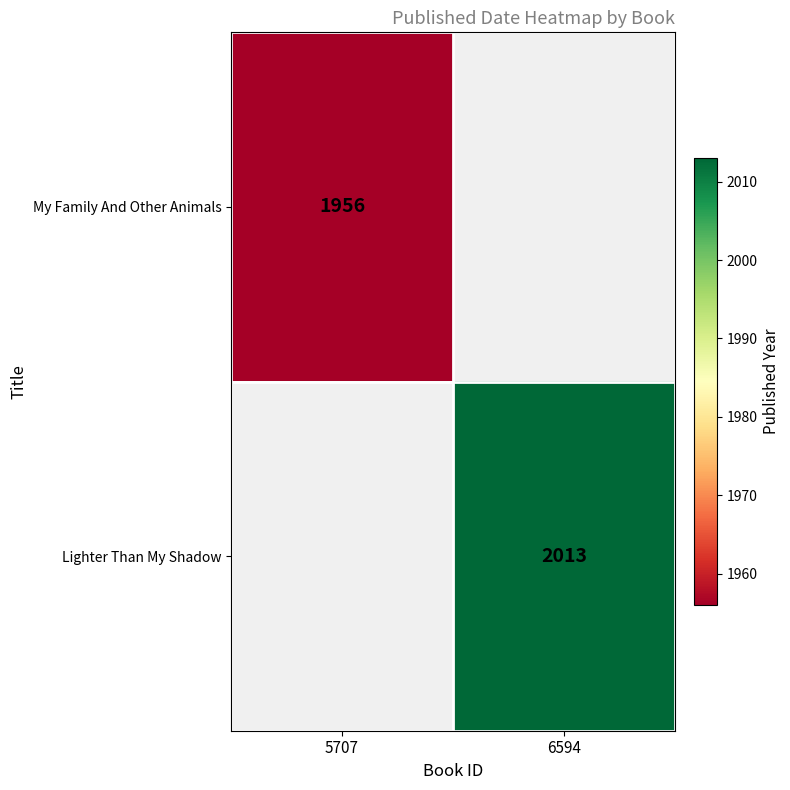

The value of Lighter Than My Shadow at 6594 is 476. True or false?

False